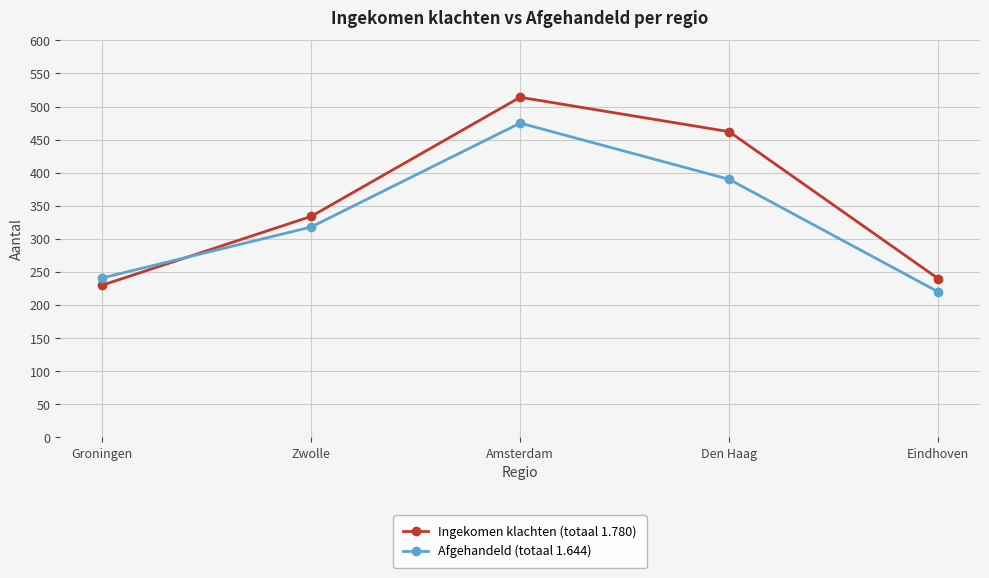

In Ingekomen klachten (totaal 1.780), how many points are higher than both neighbors (excluding endpoints)?

1